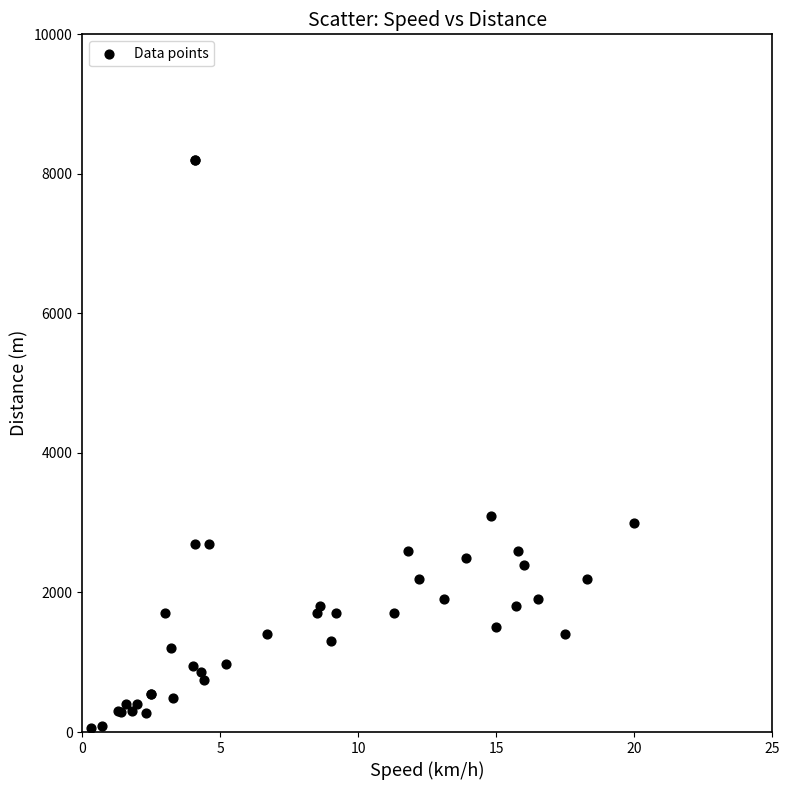

What Y value in the scatter plot is closest to 4127?

3100